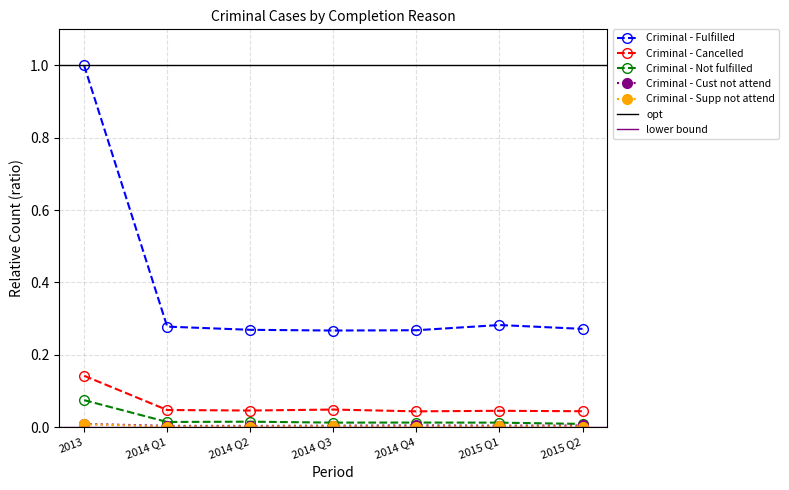

True or false: Criminal - Cust not attend and Criminal - Not fulfilled intersect in this chart.

False